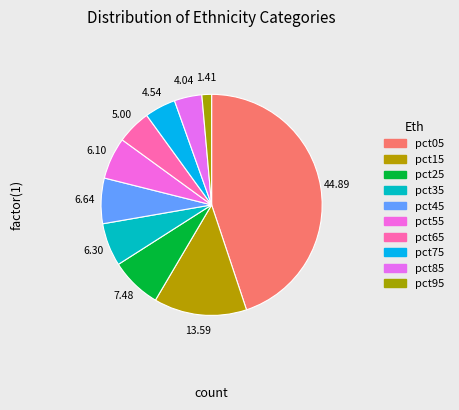

Combined, what portion of the pie is pct25 and pct95?

8.9%